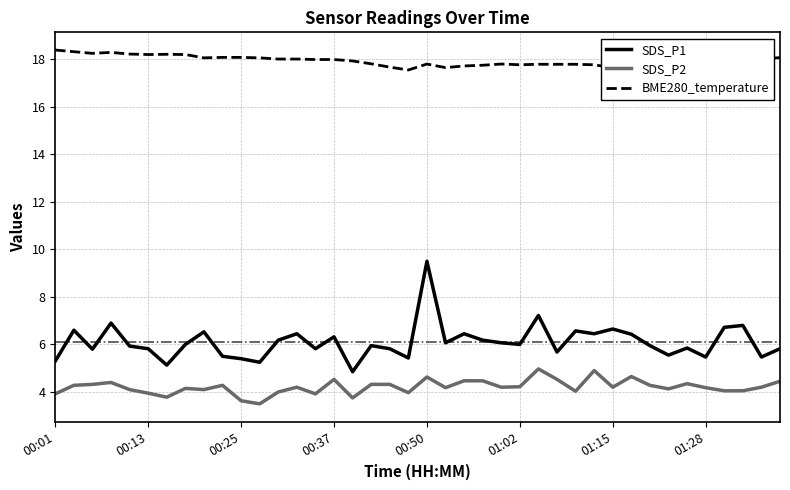

What are all the series names shown in the legend?

SDS_P1, SDS_P2, BME280_temperature